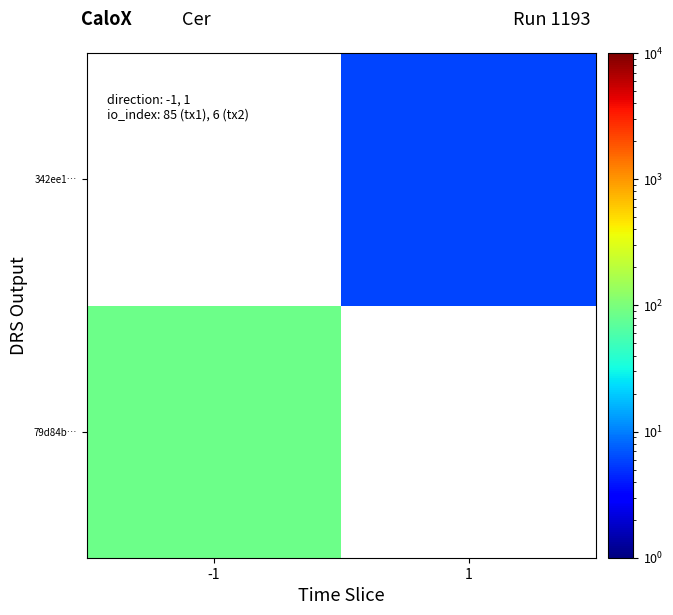

Is the value of 79d84b… at -1 greater than the value of 342ee1… at -1?

No